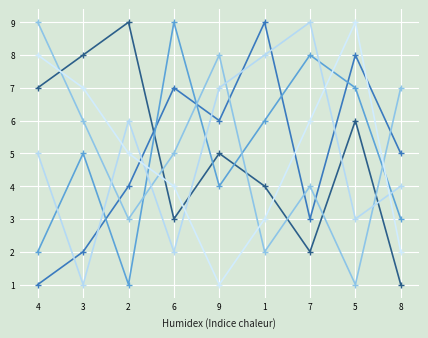

Count the number of categories in the chart.

9